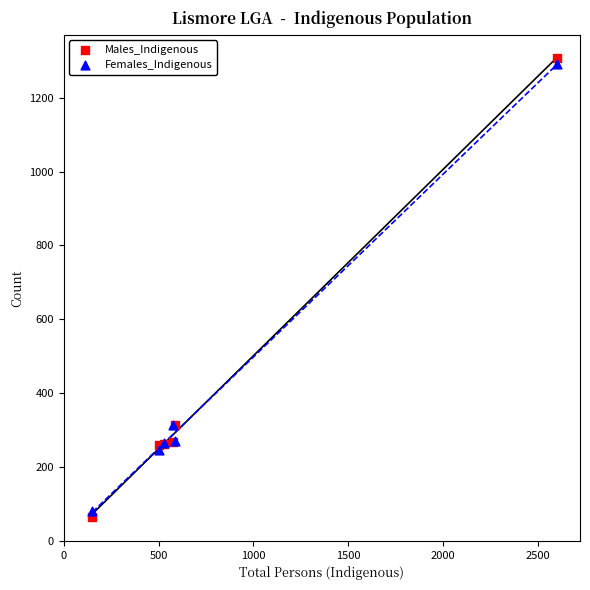

Which series contains the highest Y value?

Males_Indigenous